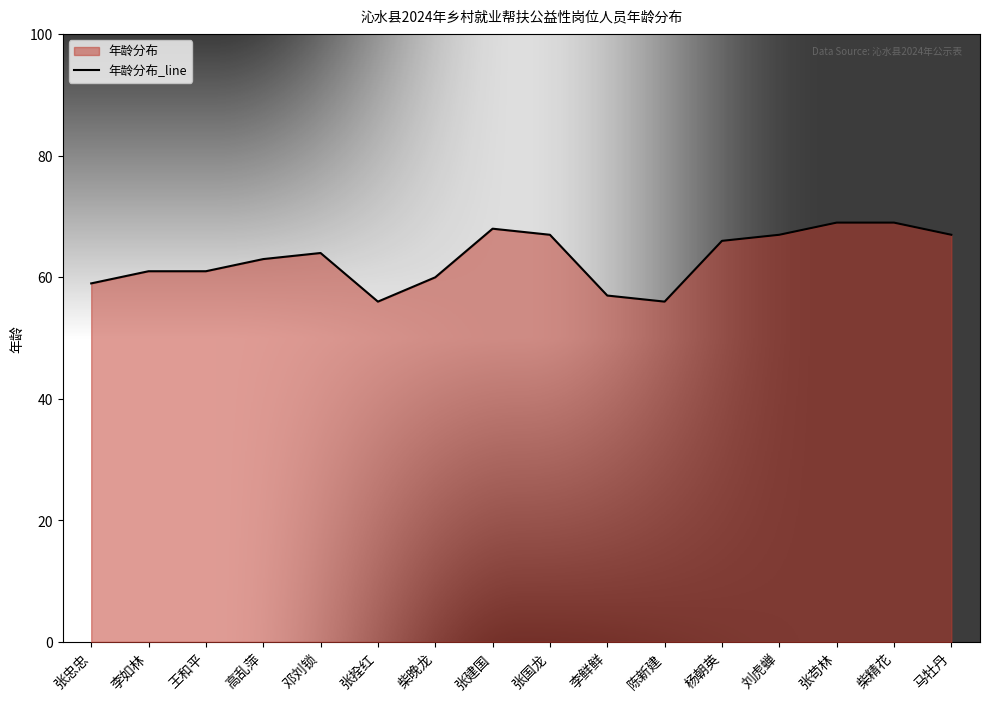

Which has a higher value, 李如林 or 张忠忠?

李如林